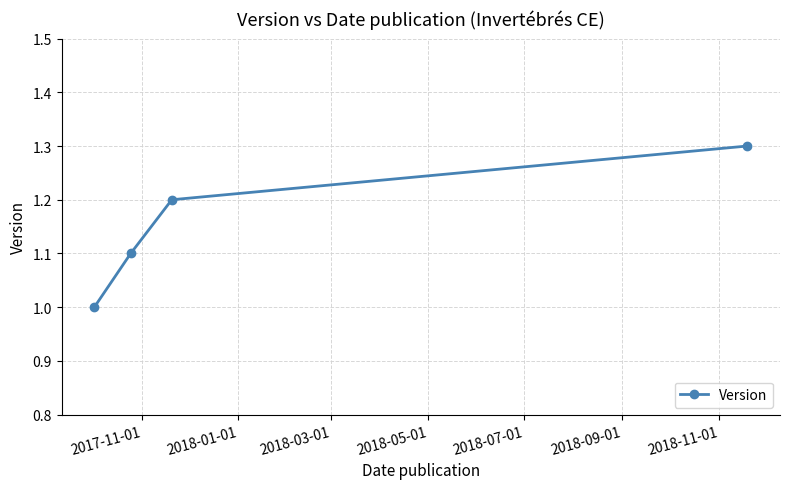

What is the value of the 4th point from the left?

1.3